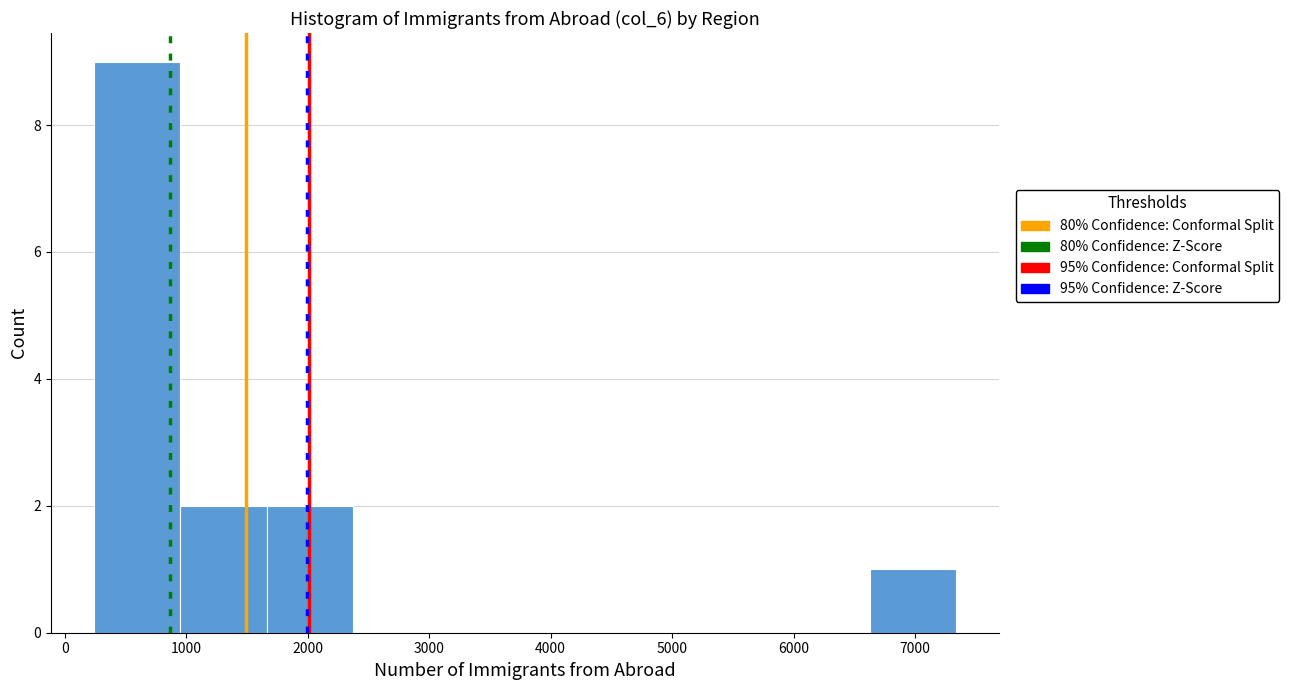

How tall is the bar that spans 6600 to 7300 on the x-axis? Neither the bar edges nor the heights are printed on the chart, so give them approximately, as read against the axes.

1